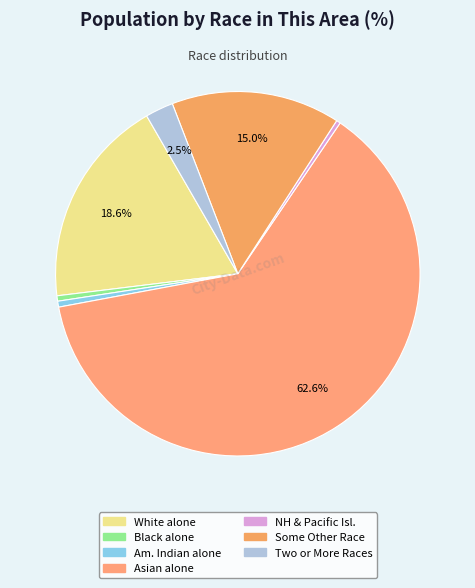

How many slices are in this pie chart?

7